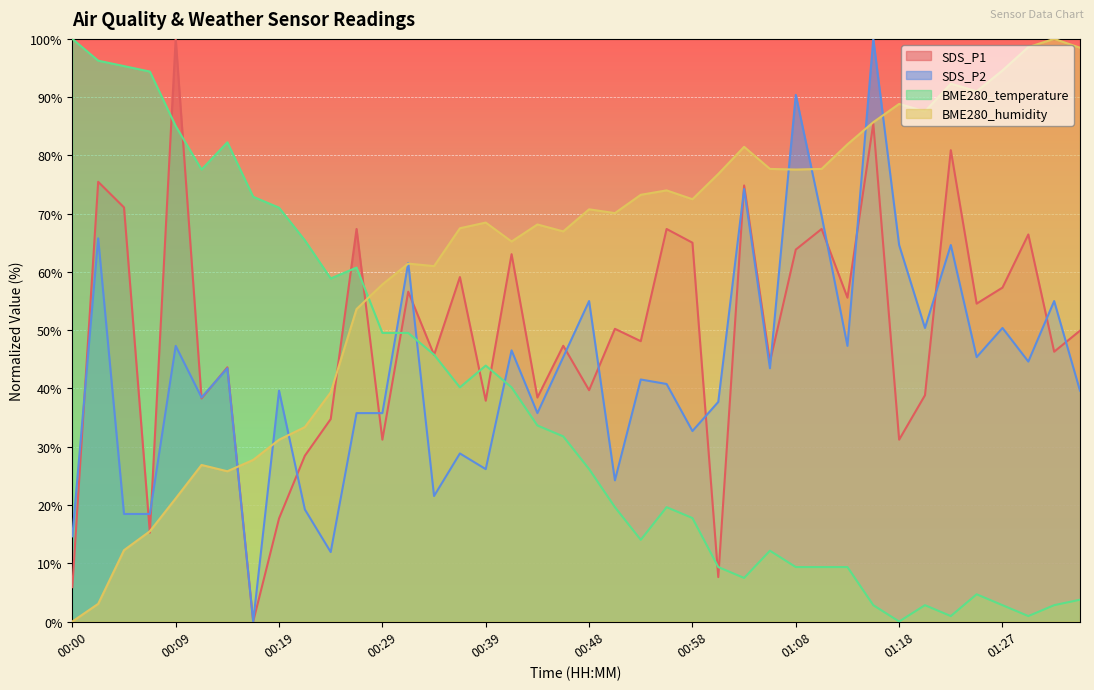

What is the maximum value for SDS_P1?

100.0